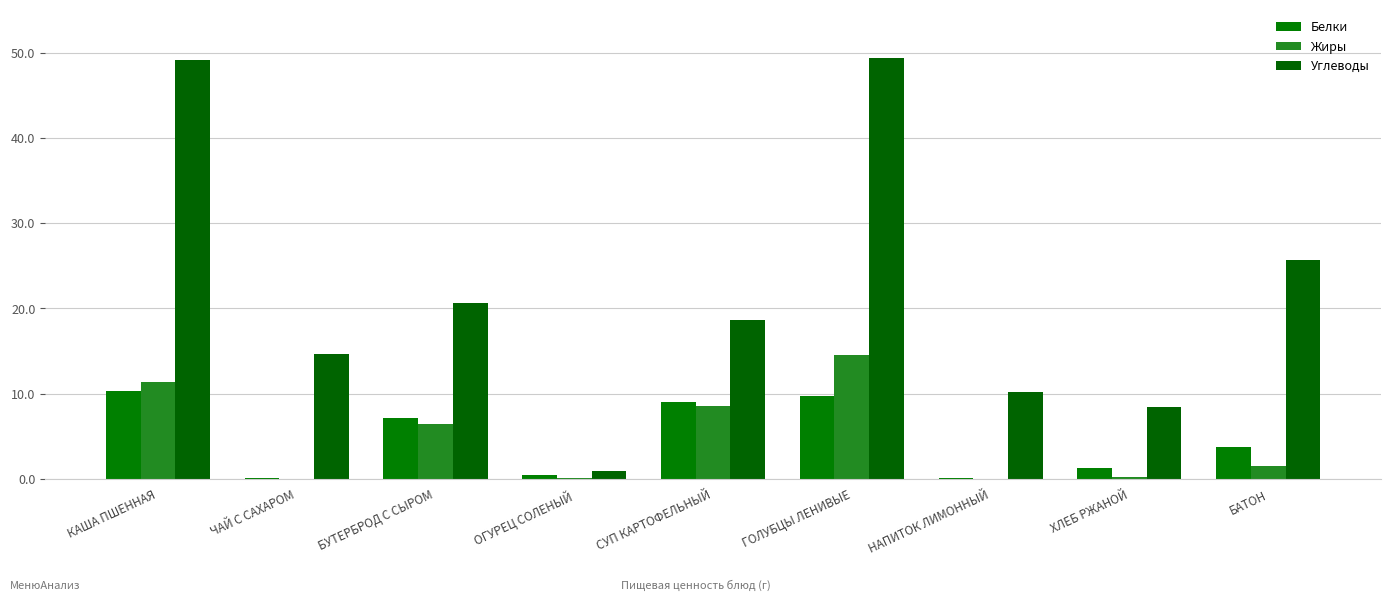

The Белки series shows 1.9 at ХЛЕБ РЖАНОЙ. True or false?

False